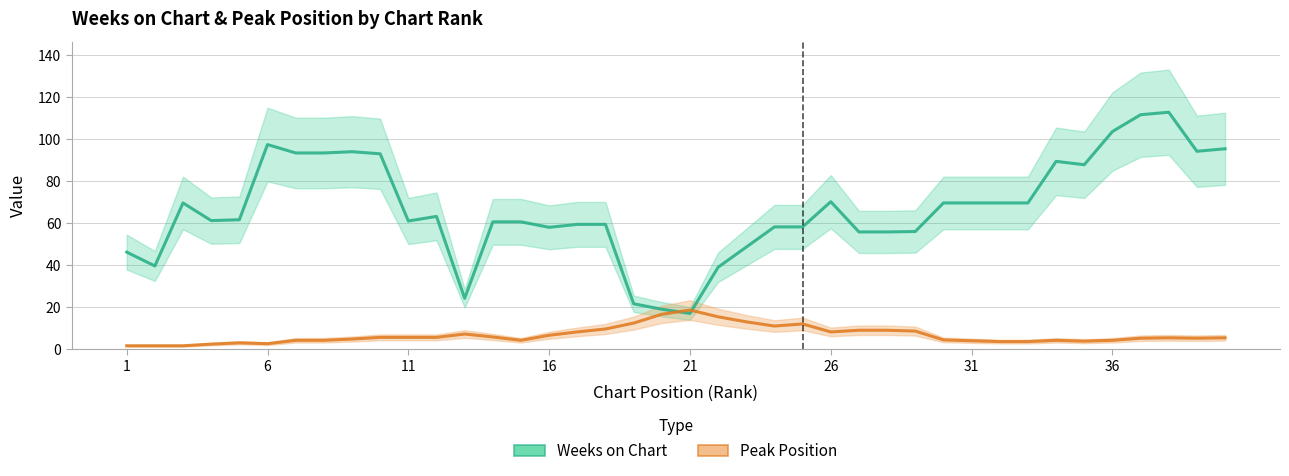

How many values in the Weeks on Chart series are below 61?

18